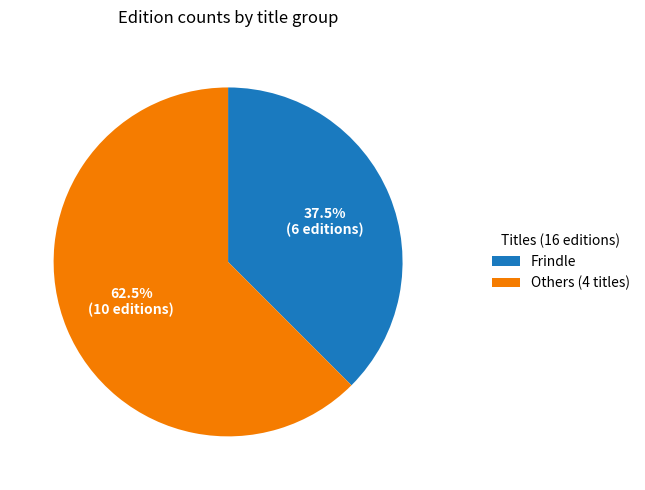

Which has a higher value, Others (4 titles) or Frindle?

Others (4 titles)